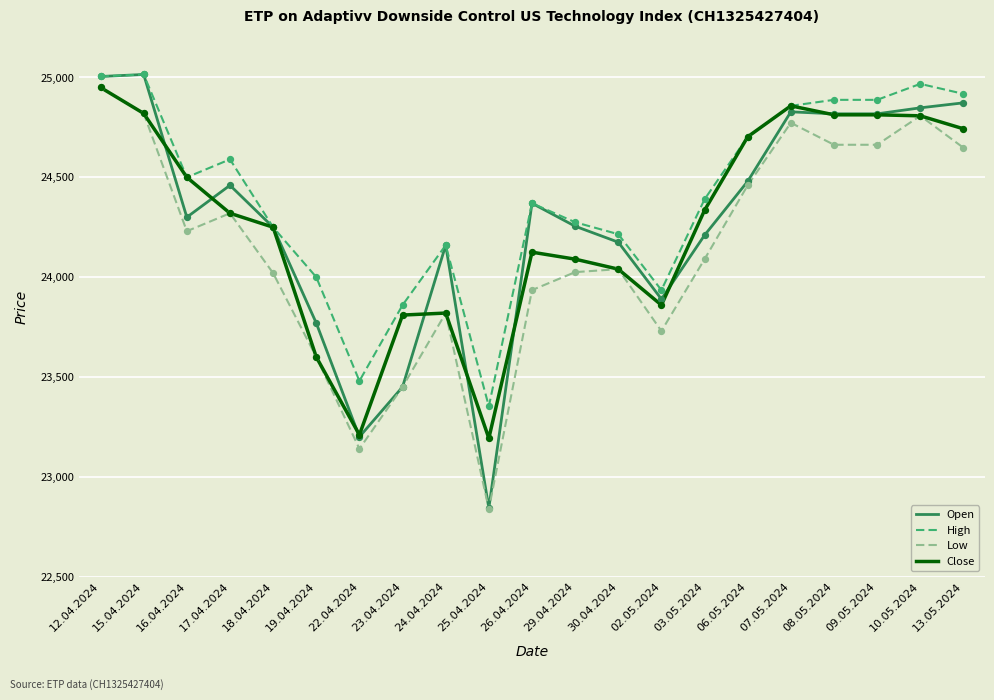

Is the value of Close at 12.04.2024 greater than the value of Low at 15.04.2024?

Yes